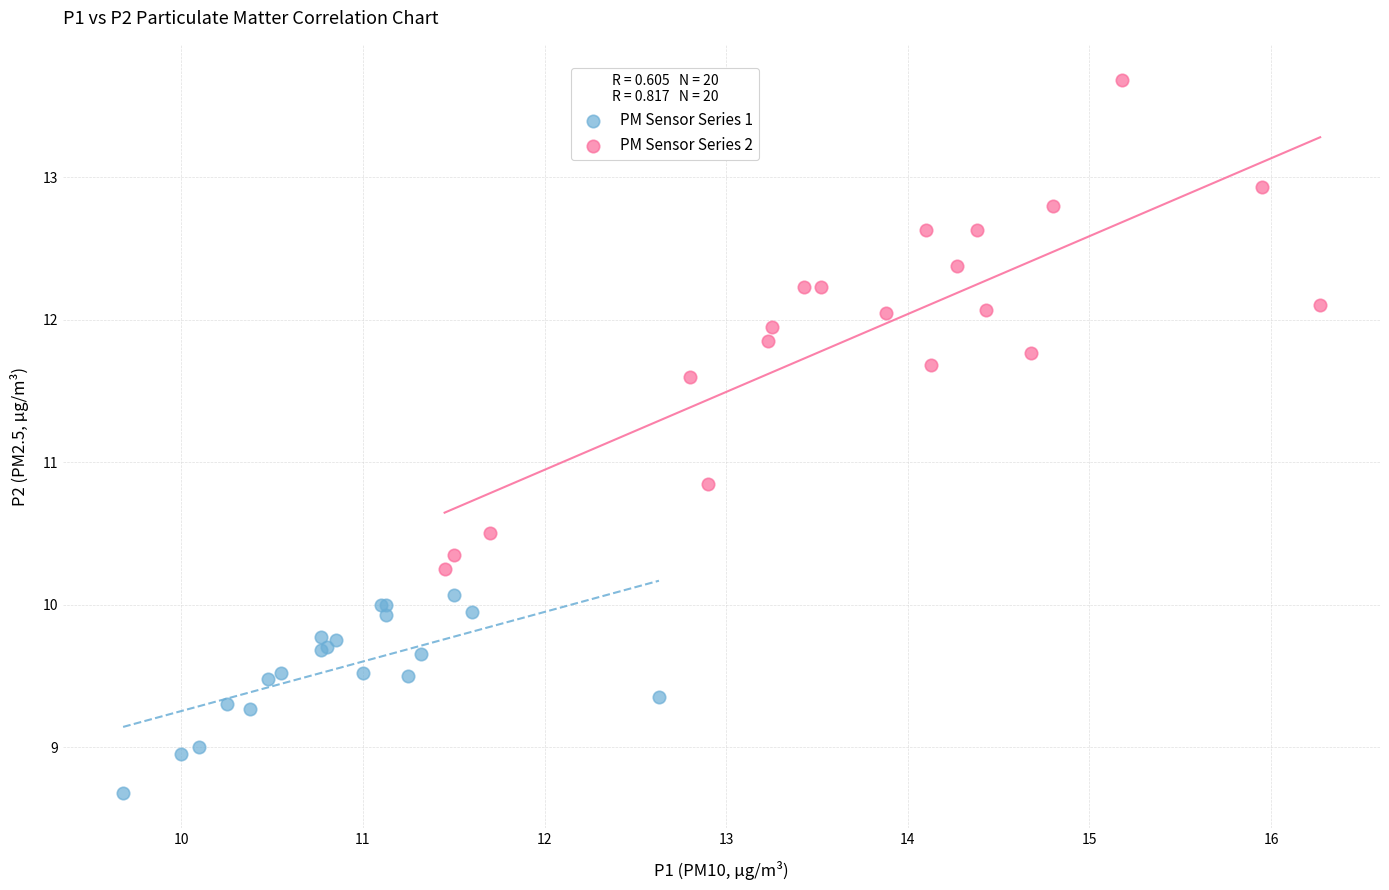

Which series has the widest spread of Y values?

PM Sensor Series 2